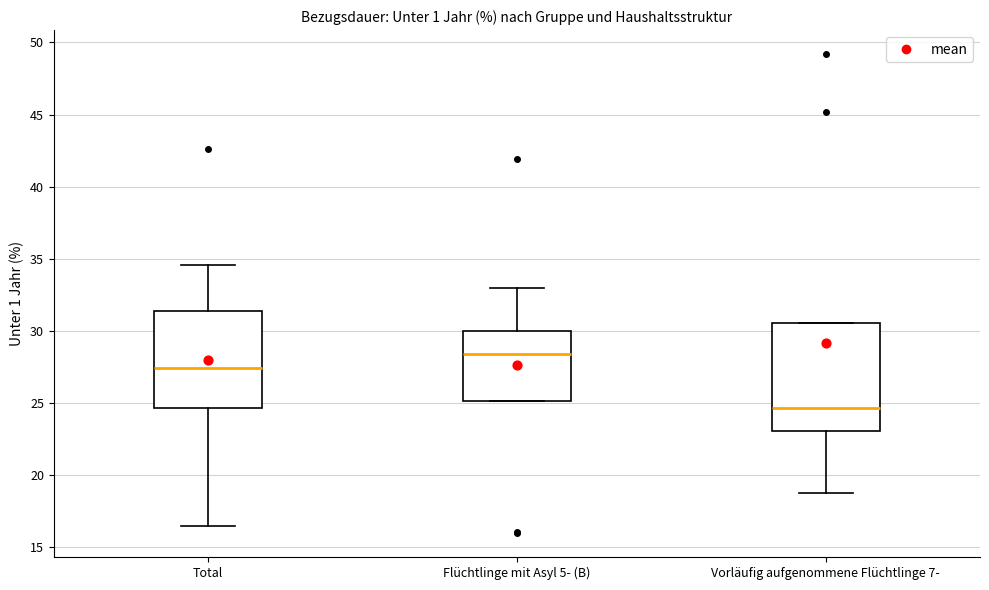

Reading left to right, read every box against the y-axis: the position of its median line, the range the box covers, and the ends of its whiskers. The values are not printed on the chart, so give them approximately, as read against the axis.

Total: median 27.5, box 24.5 to 31.5, whiskers 16.5 to 34.5
Flüchtlinge mit Asyl 5- (B): median 28.5, box 25.0 to 30.0, whiskers 25.0 to 33.0
Vorläufig aufgenommene Flüchtlinge 7-: median 24.5, box 23.0 to 30.5, whiskers 19.0 to 30.5